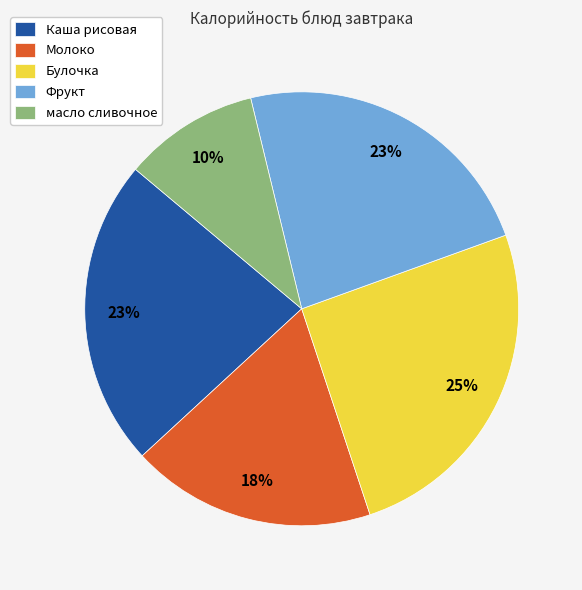

The Молоко slice represents 18% of the pie. True or false?

True